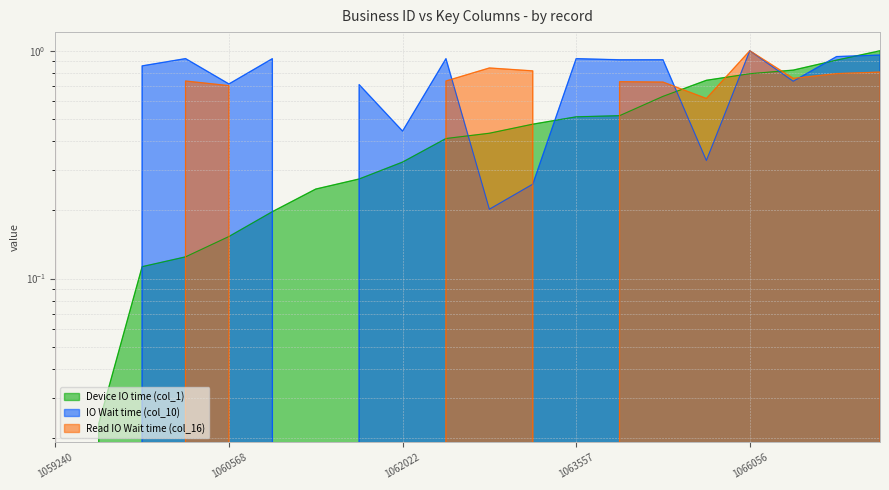

What is the difference between the highest and lowest values at 1066303?

0.1